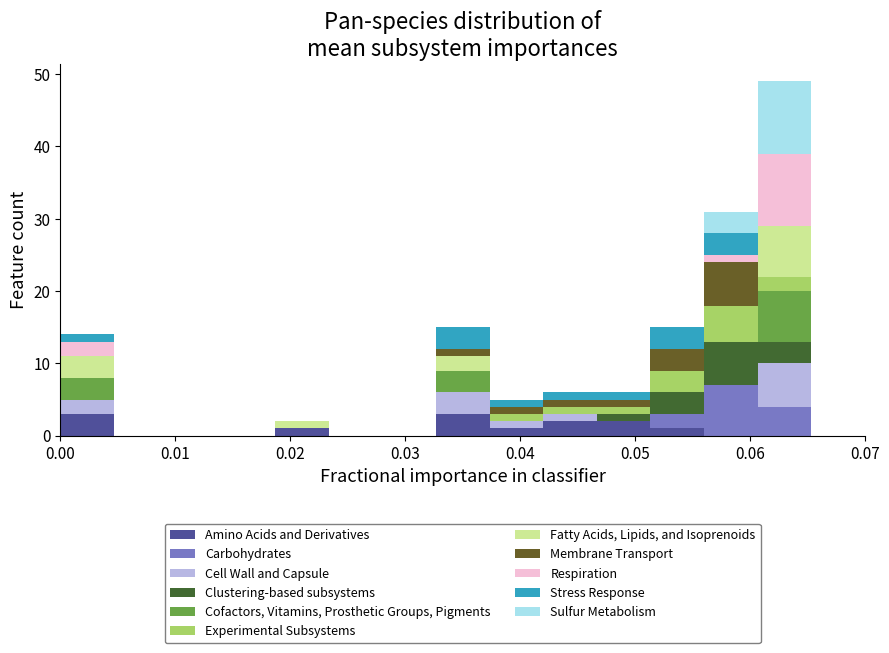

Reading left to right, list every stacked bar in this chart as the range it spans on the x-axis followed by its total height. Neither the bar edges nor the heights are printed on the chart, so give them approximately, as read against the axes.

0.000 to 0.005: 14
0.005 to 0.009: 0
0.009 to 0.014: 0
0.014 to 0.019: 0
0.019 to 0.023: 2
0.023 to 0.028: 0
0.028 to 0.033: 0
0.033 to 0.037: 15
0.037 to 0.042: 5
0.042 to 0.047: 6
0.047 to 0.051: 6
0.051 to 0.056: 15
0.056 to 0.061: 31
0.061 to 0.065: 49
0.065 to 0.070: 0